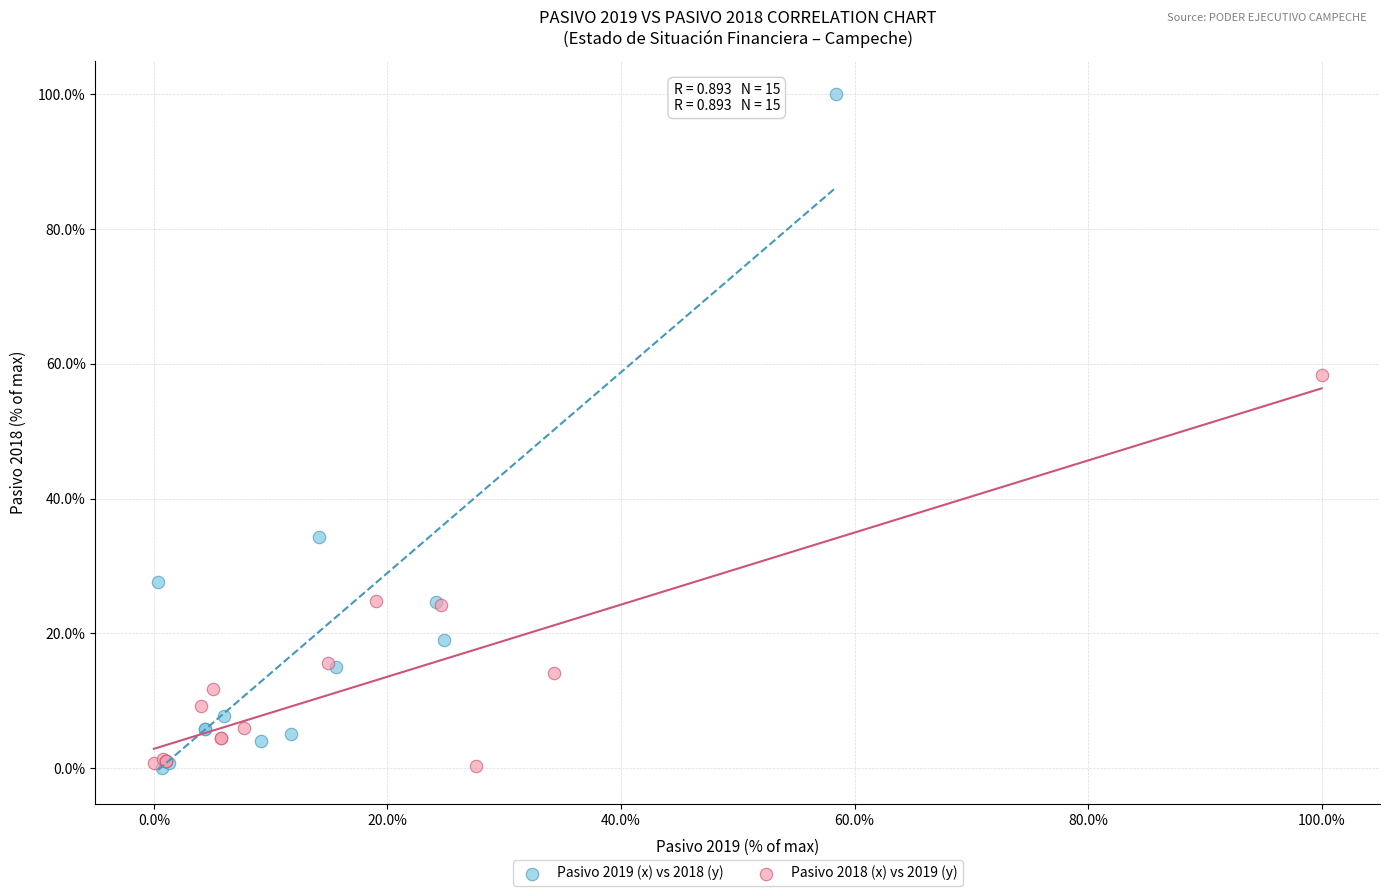

Which series reaches the maximum Y coordinate?

Pasivo 2019 (x) vs 2018 (y)